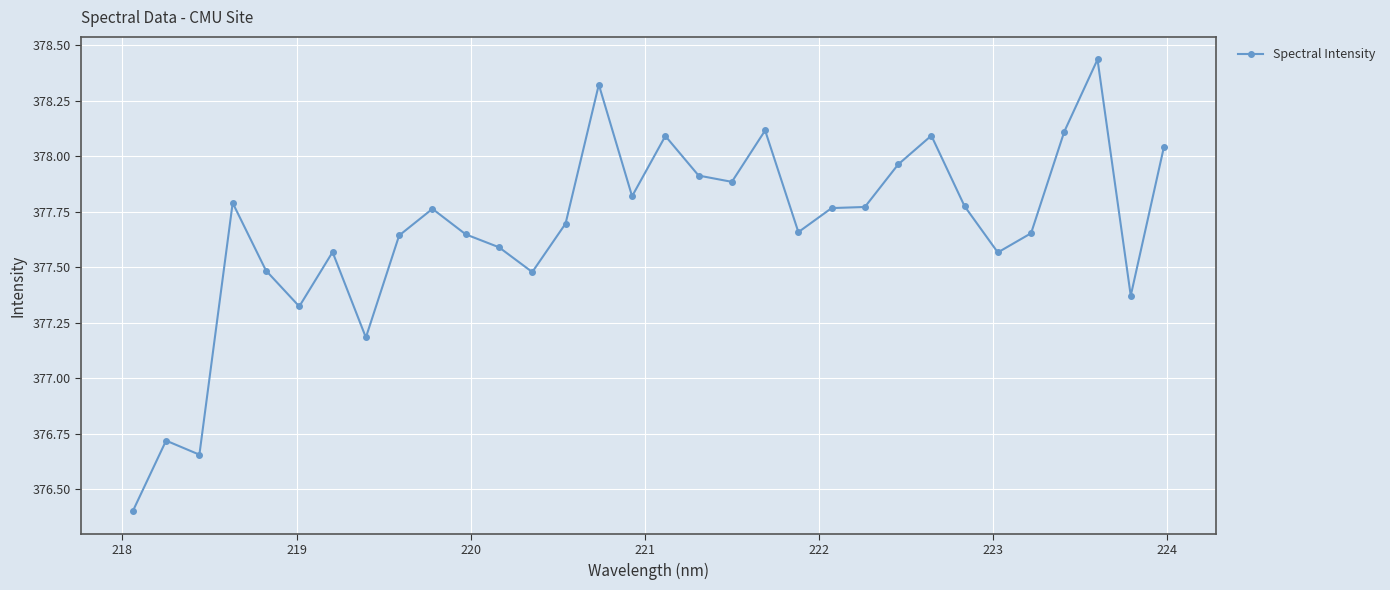

What is the sum of all values?

12085.3